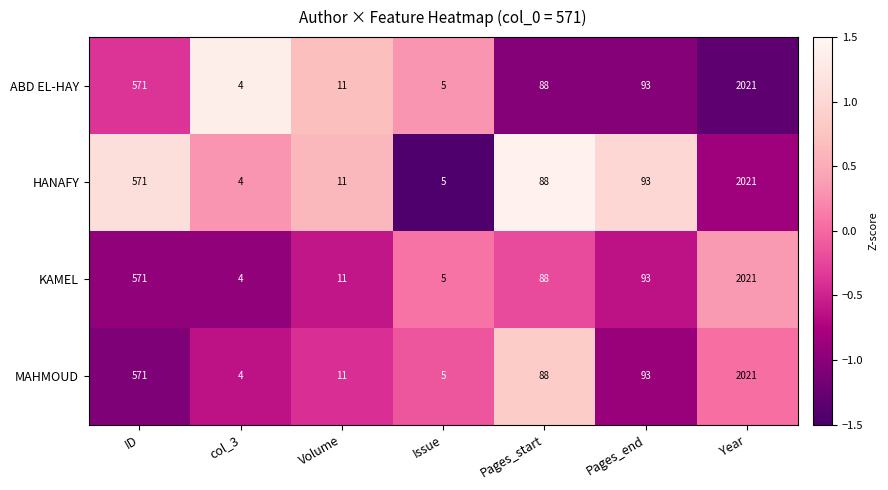

Reading left to right, extract all data points from this chart.

ABD EL-HAY: ID=571	col_3=4	Volume=11	Issue=5	Pages_start=88	Pages_end=93	Year=2021
HANAFY: ID=571	col_3=4	Volume=11	Issue=5	Pages_start=88	Pages_end=93	Year=2021
KAMEL: ID=571	col_3=4	Volume=11	Issue=5	Pages_start=88	Pages_end=93	Year=2021
MAHMOUD: ID=571	col_3=4	Volume=11	Issue=5	Pages_start=88	Pages_end=93	Year=2021